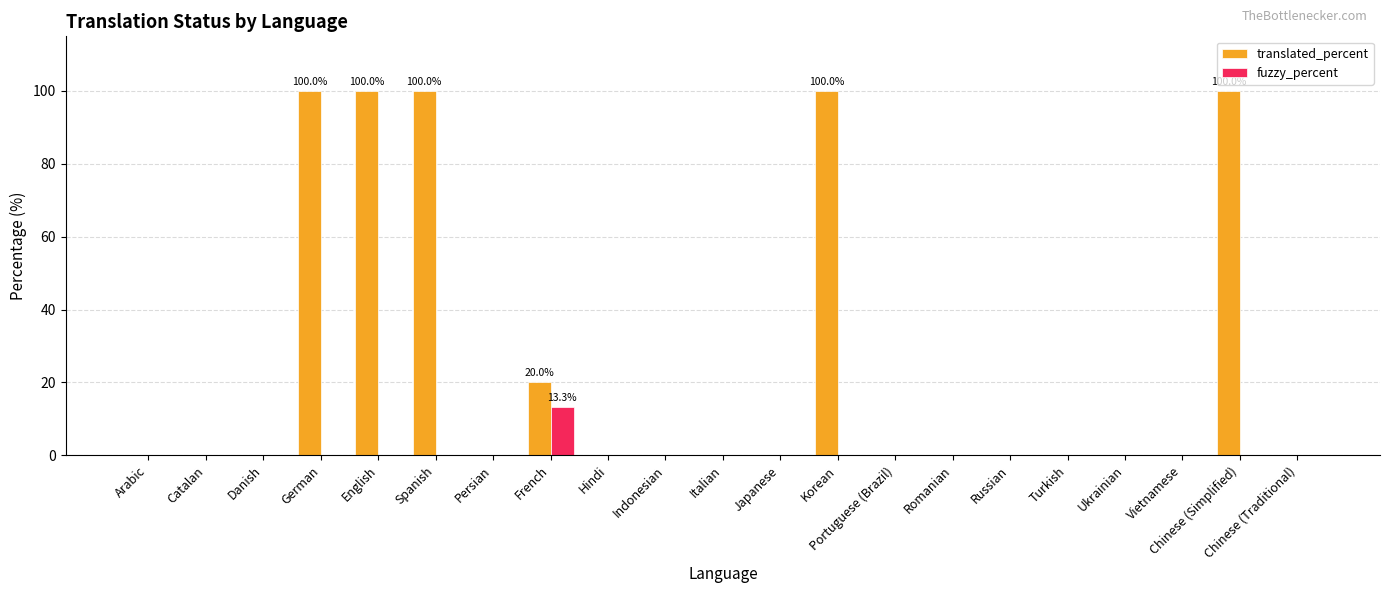

What are all the series names shown in the legend?

translated_percent, fuzzy_percent